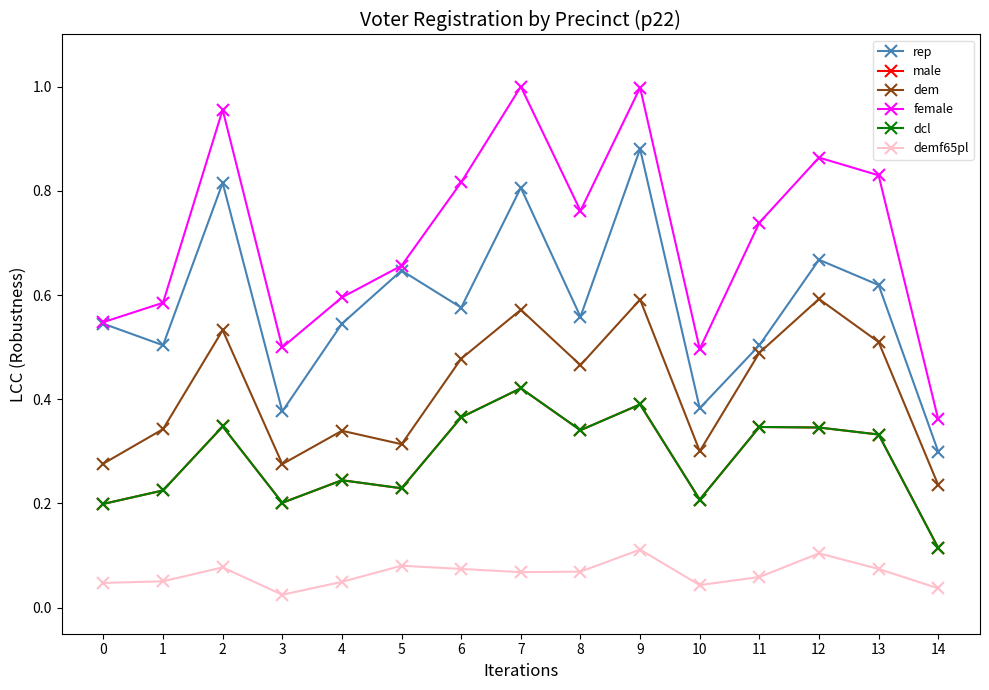

How many lines are shown in the chart?

6